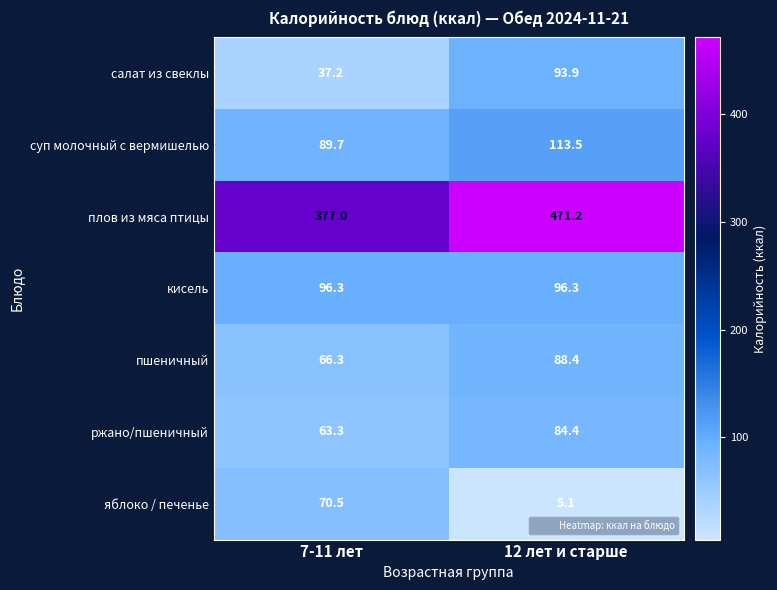

At how many categories does at least one series exceed 31?

2